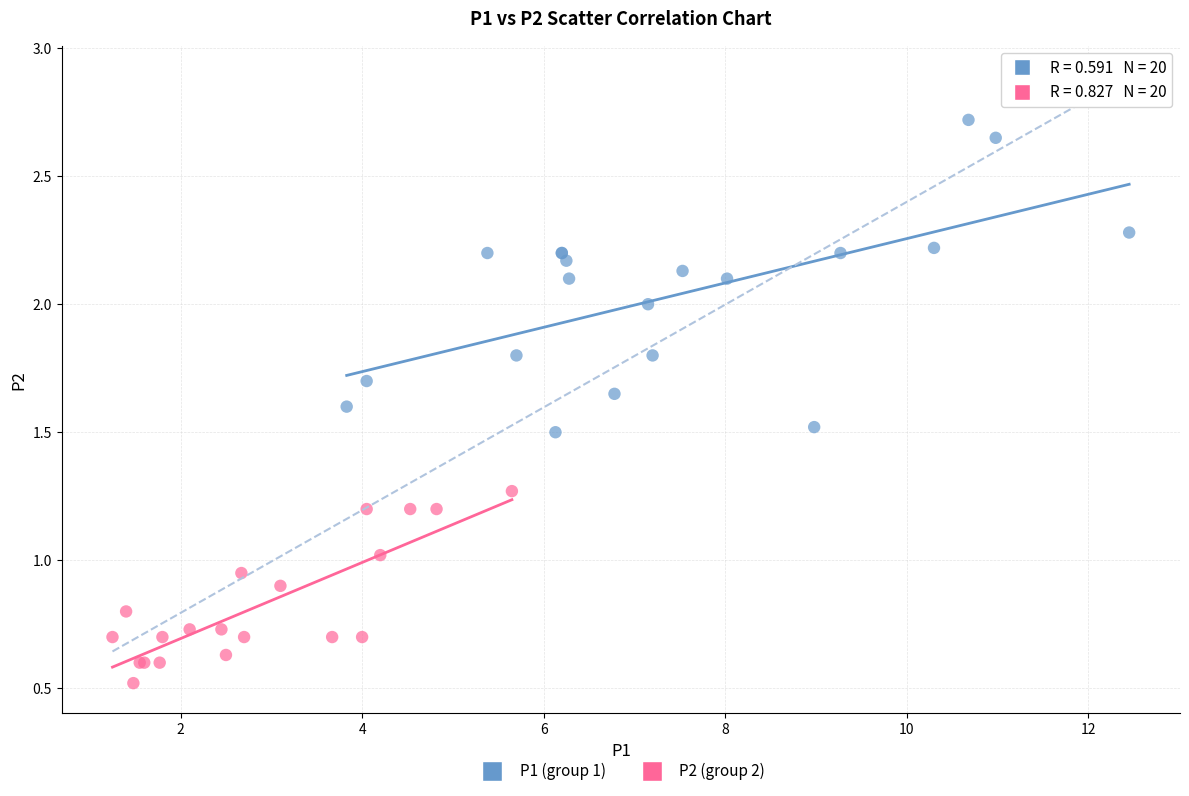

Which series has the widest spread of Y values?

P1 (group 1)